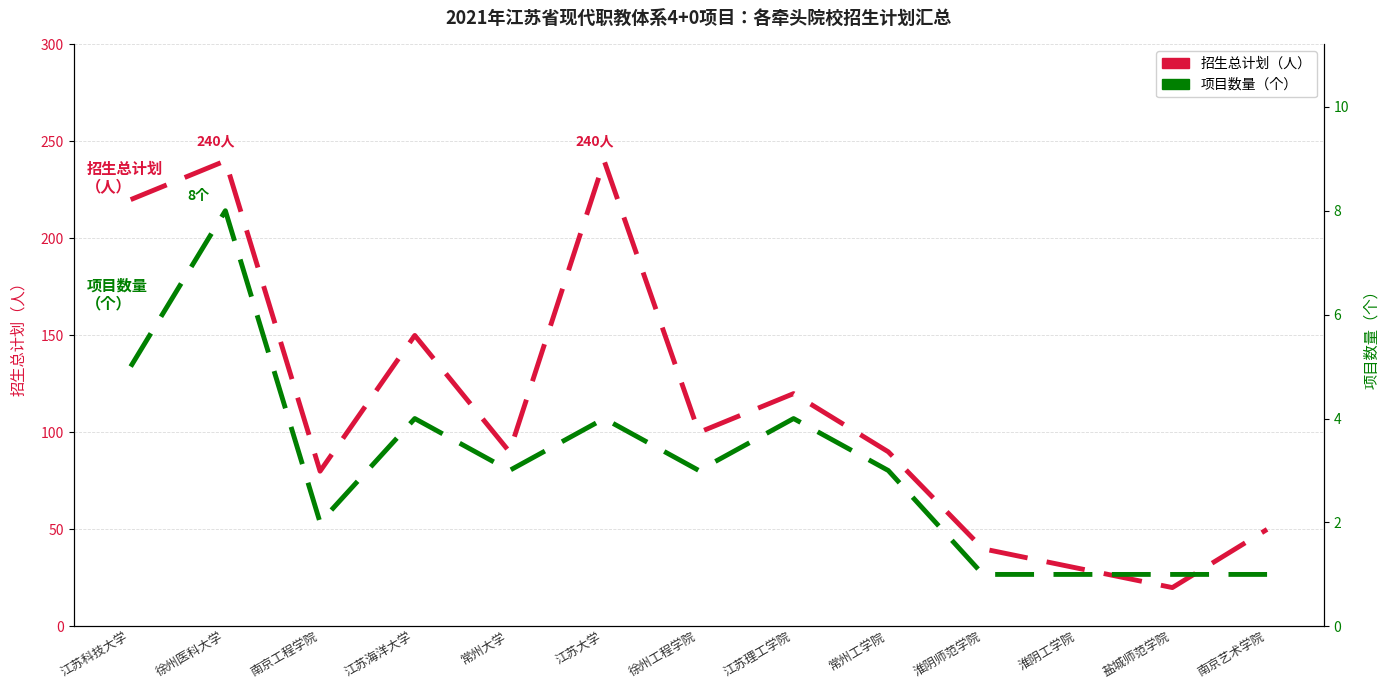

What is the smallest value displayed?

1